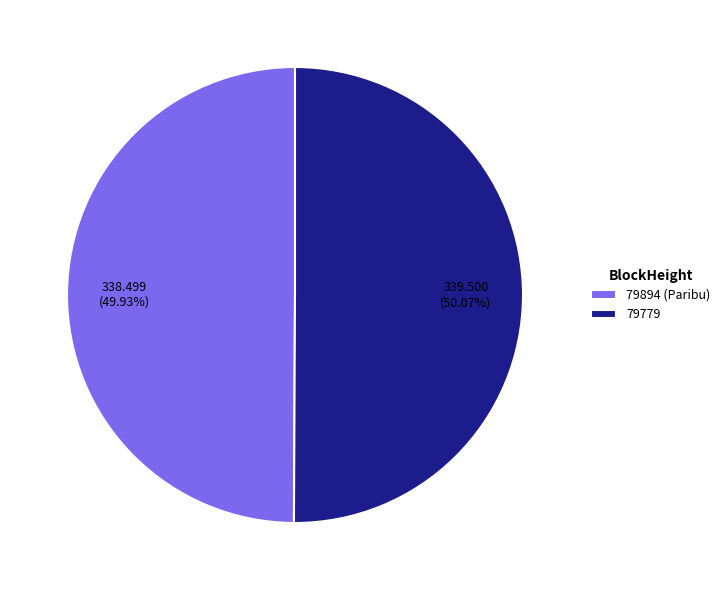

How many segments does this pie chart have?

2